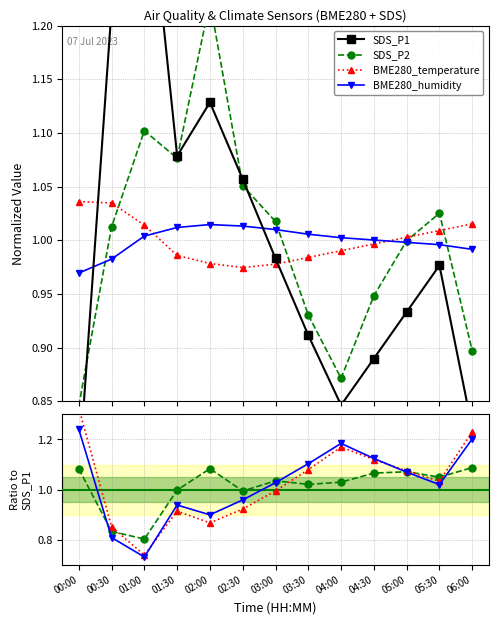

Does the chart have visible grid lines?

Yes